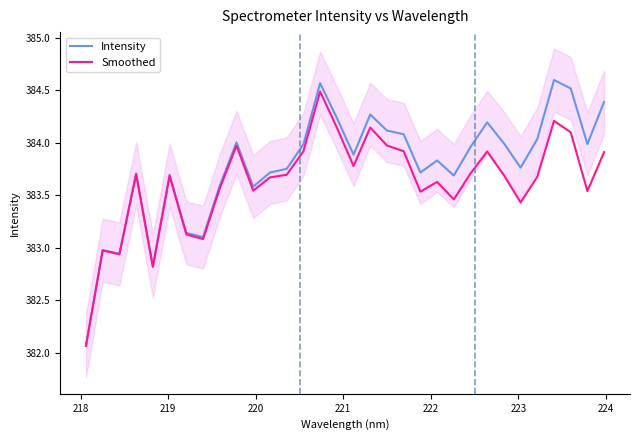

True or false: Intensity and Smoothed intersect in this chart.

False